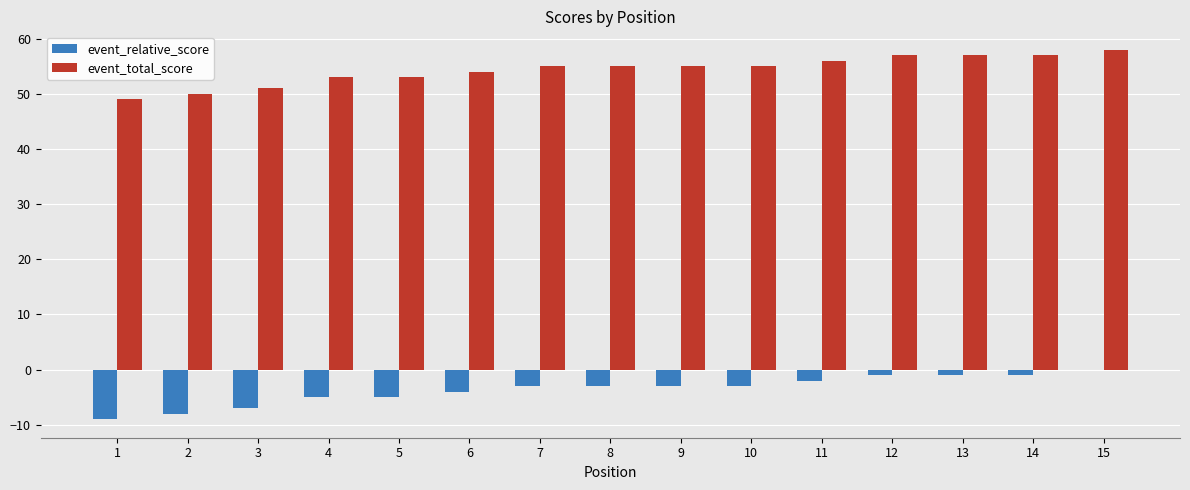

Is the value of event_total_score at 5 greater than the value of event_relative_score at 4?

Yes